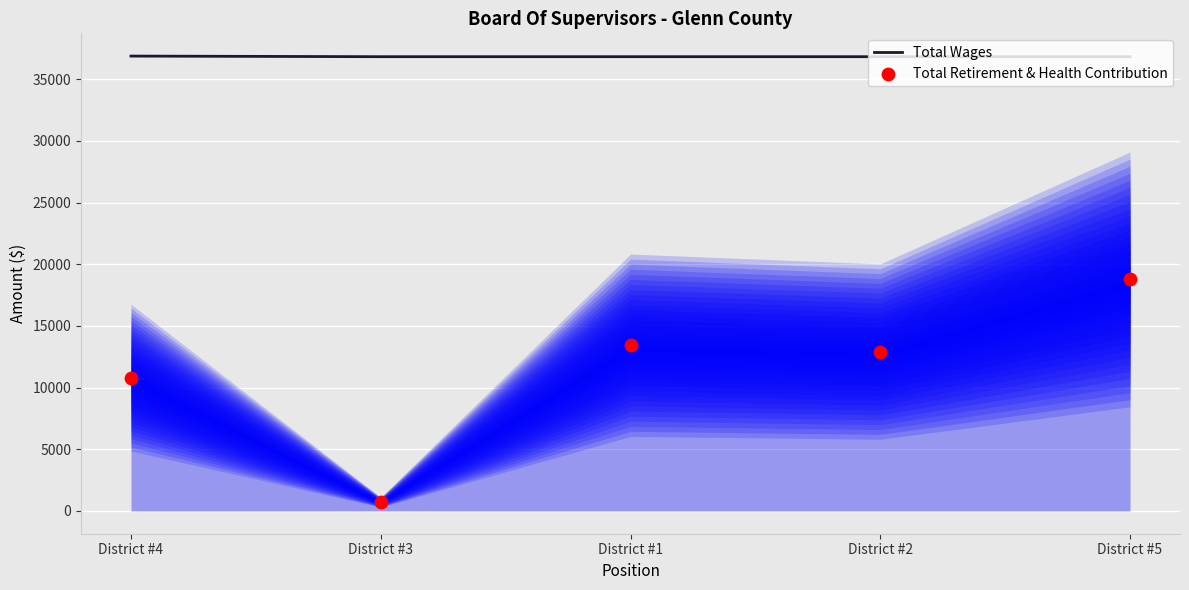

Is the value of Total Wages at District #2 greater than the value of Total Retirement & Health Contribution at District #1?

Yes